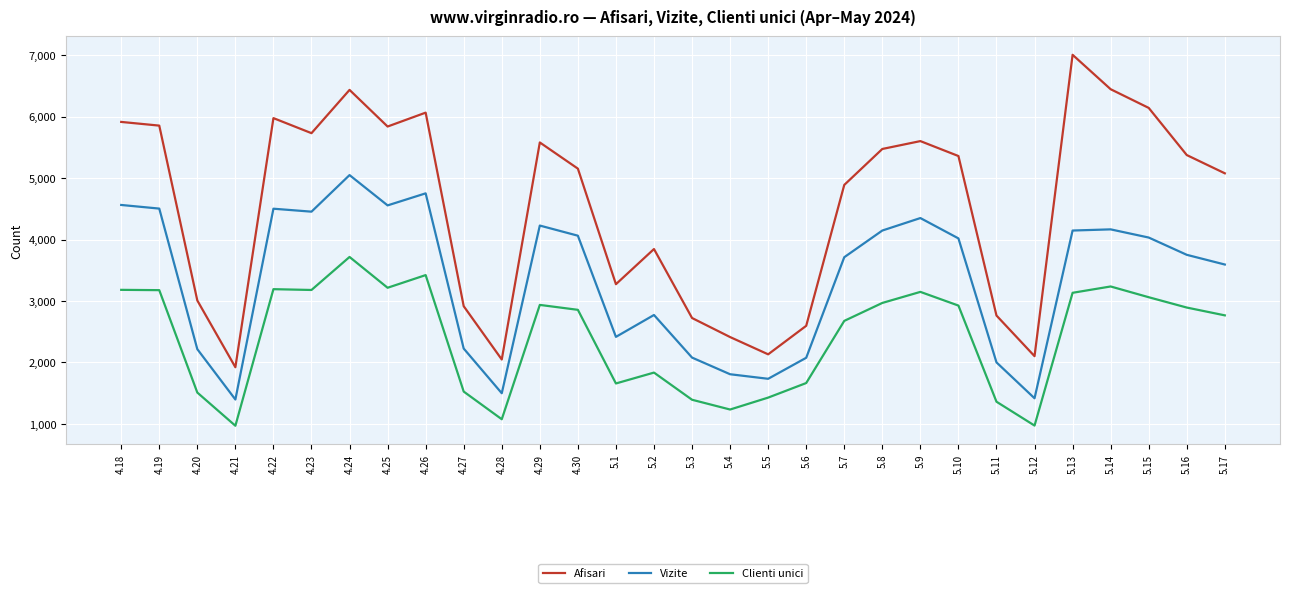

At how many categories does at least one series exceed 6266?

3